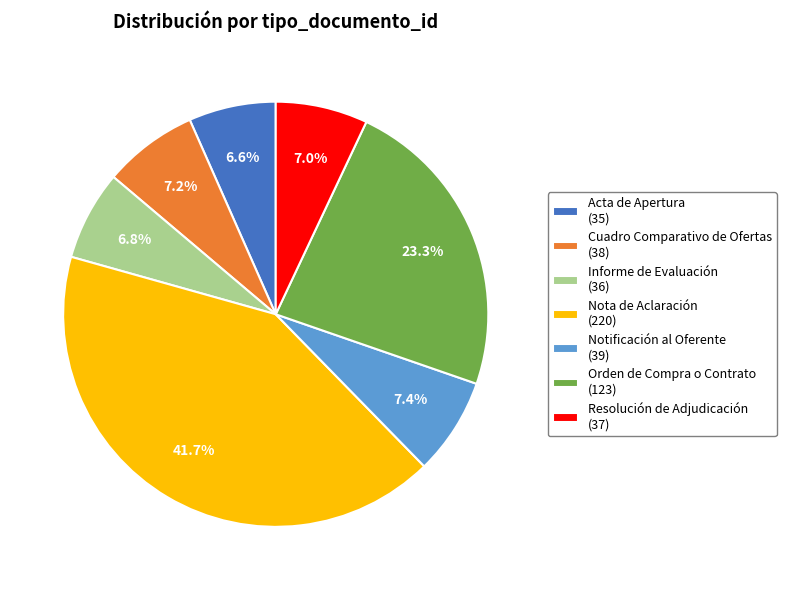

True or false: Acta de Apertura accounts for 7% of the total.

True